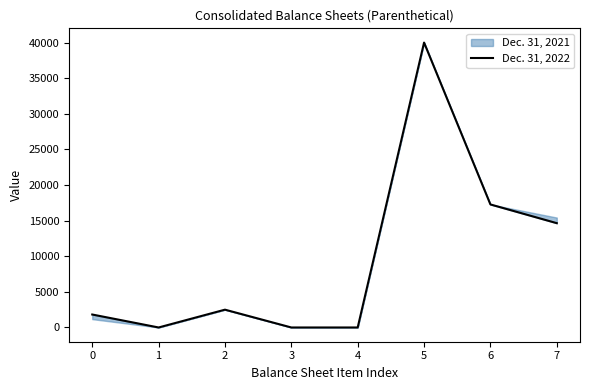

Reading left to right, transcribe all the data shown in this chart.

0=1820	1=0	2=2500	3=0	4=0	5=40000	6=17274	7=14645